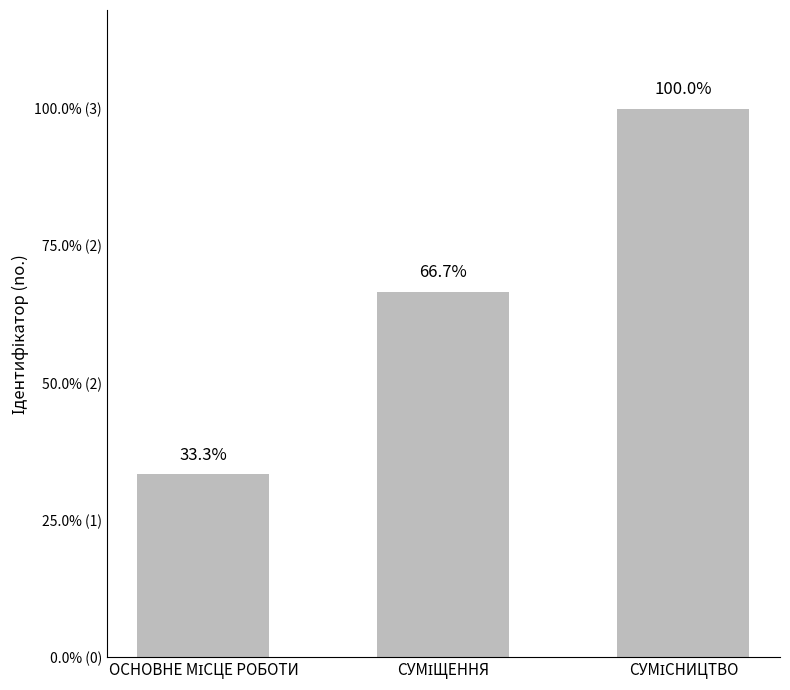

Which has a higher value, ОСНОВНЕ МІСЦЕ РОБОТИ or СУМІЩЕННЯ?

СУМІЩЕННЯ